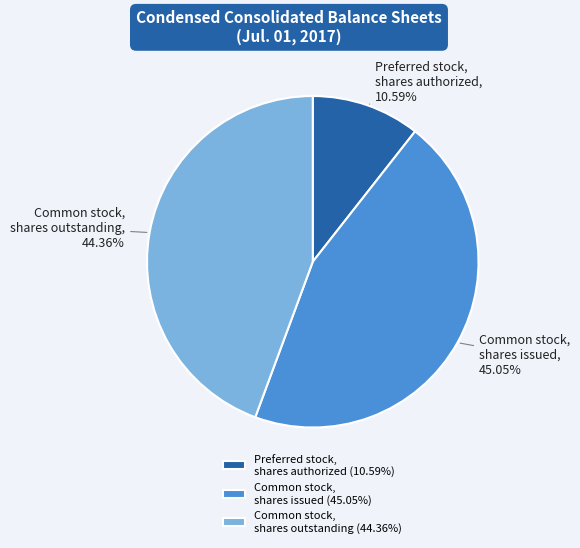

Do Preferred stock, shares authorized and Common stock, shares outstanding together represent more than half of the pie?

Yes